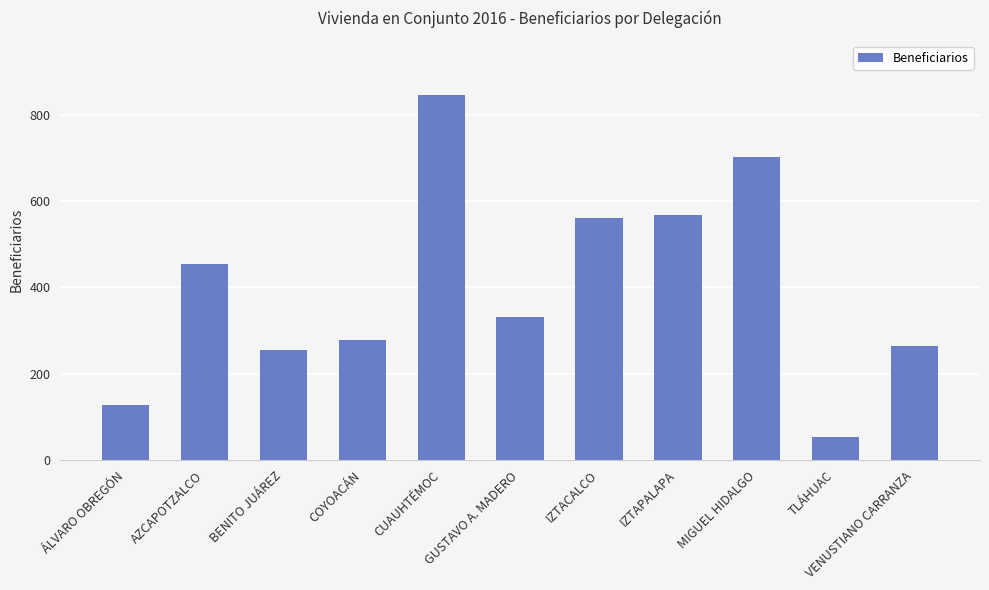

The value at IZTACALCO is 562. True or false?

True